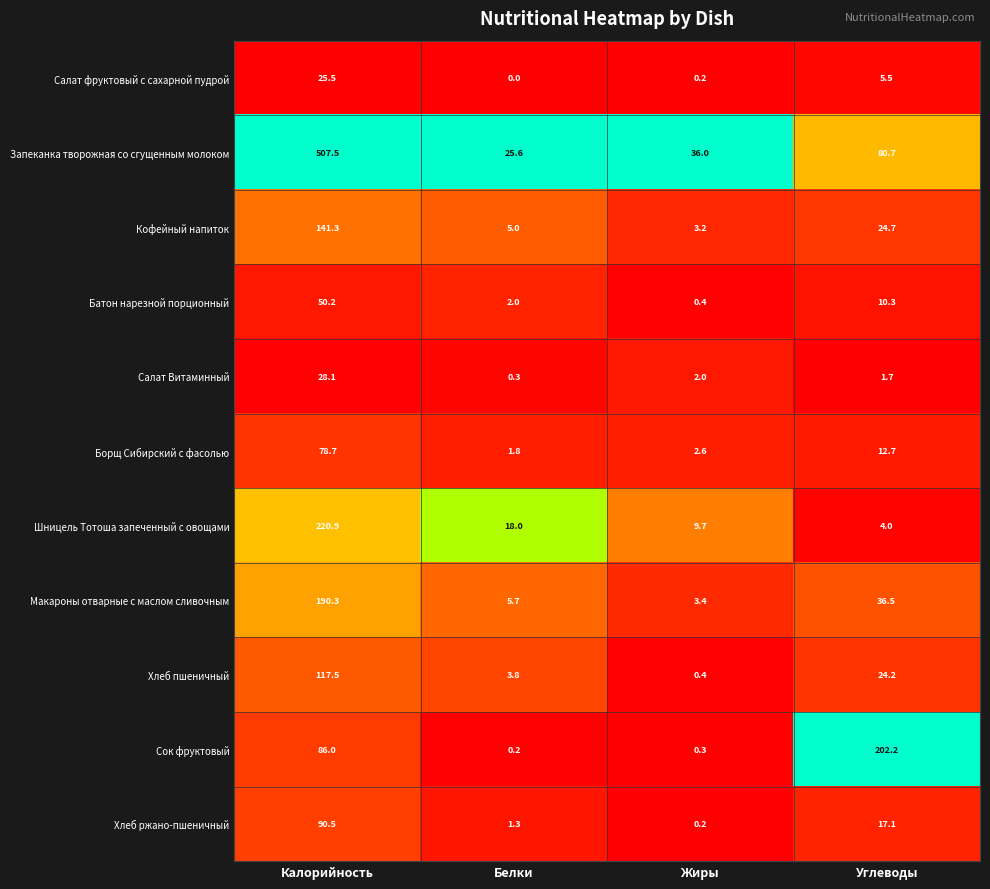

The value of Салат фруктовый с сахарной пудрой at Углеводы is 5.5. True or false?

True